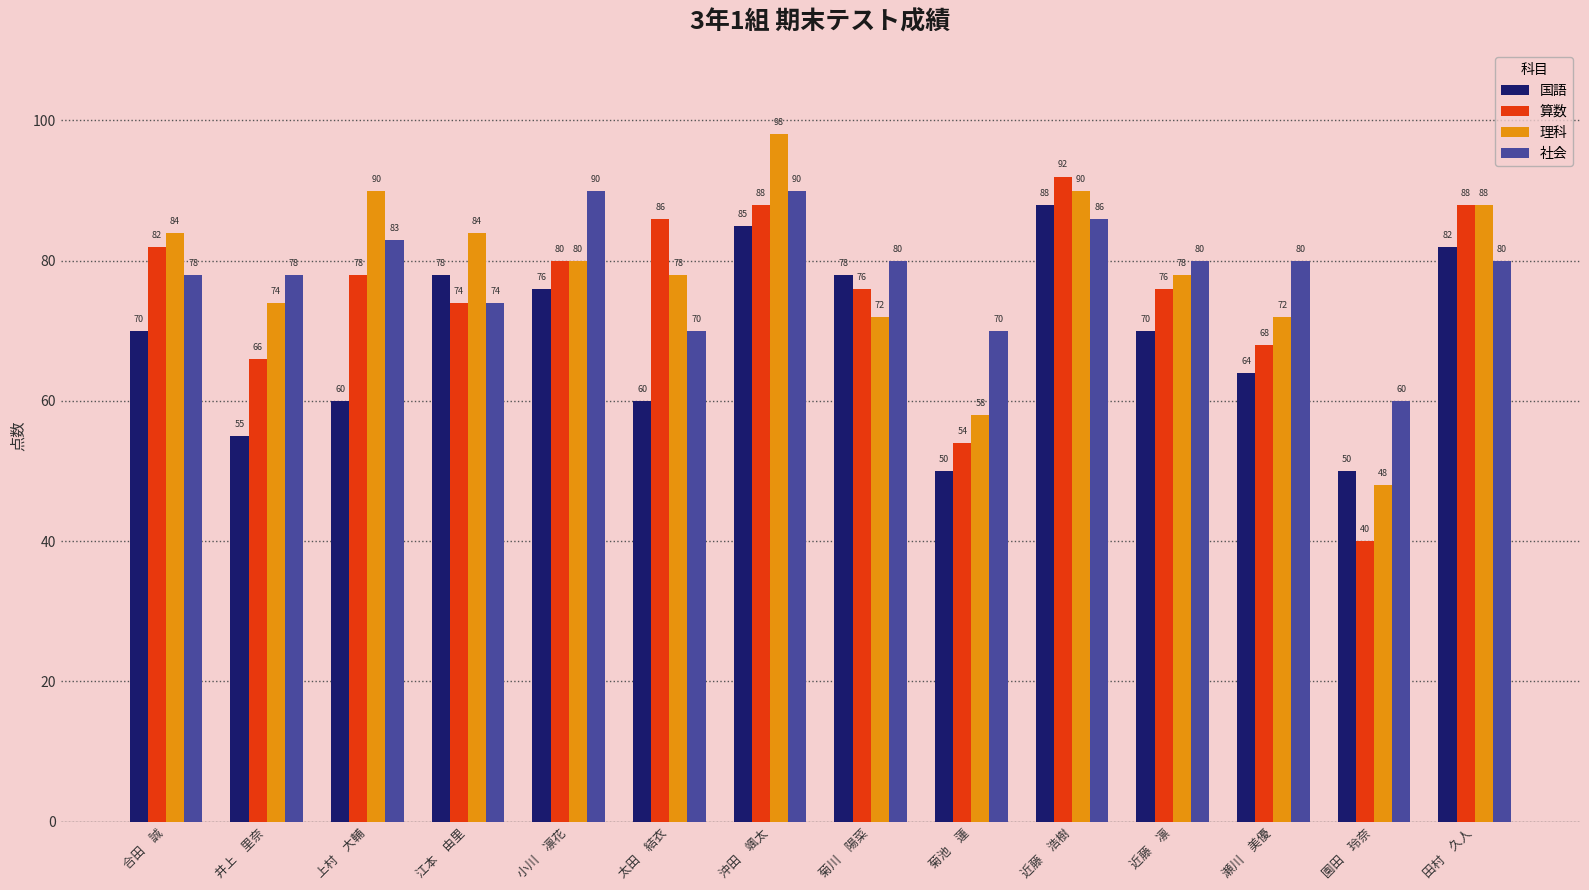

At which category does the chart reach its peak across all series?

沖田　颯太